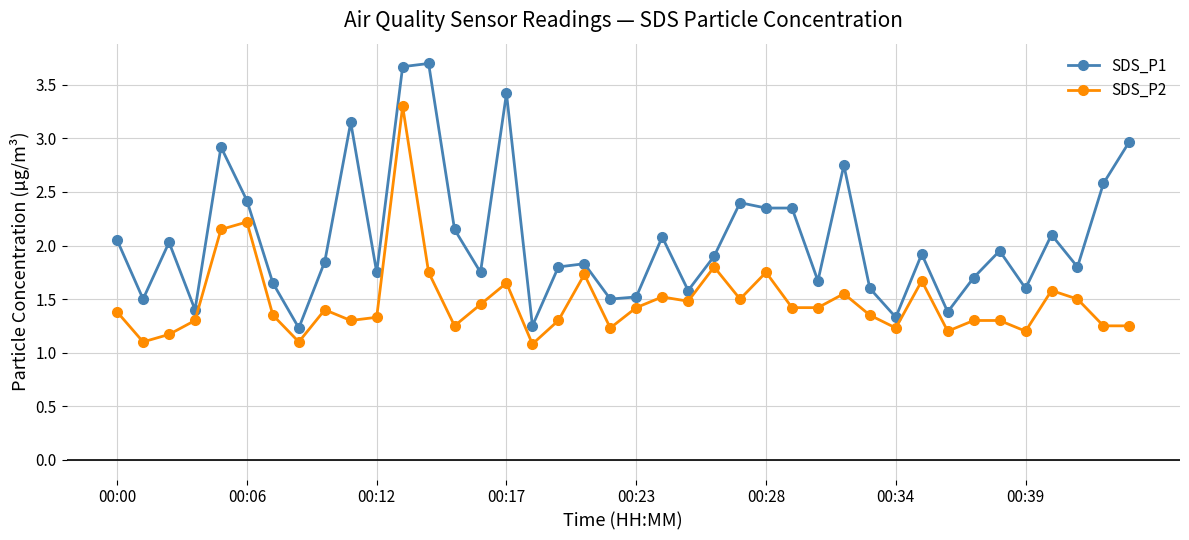

Which series has the largest total across all categories?

SDS_P1